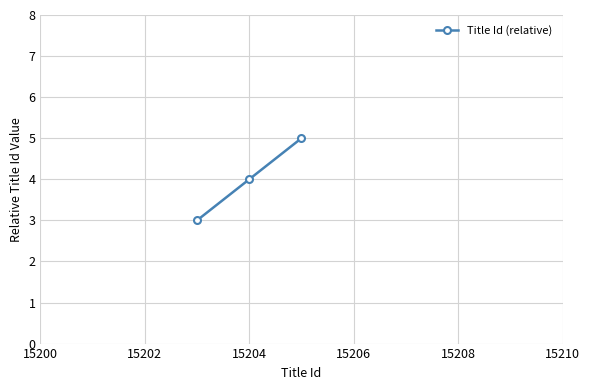

What is the maximum value shown in the chart?

5